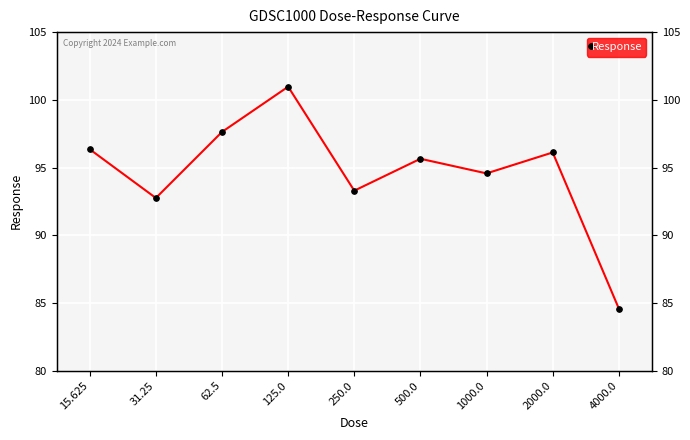

At which category does the data reach its first local valley?

31.25